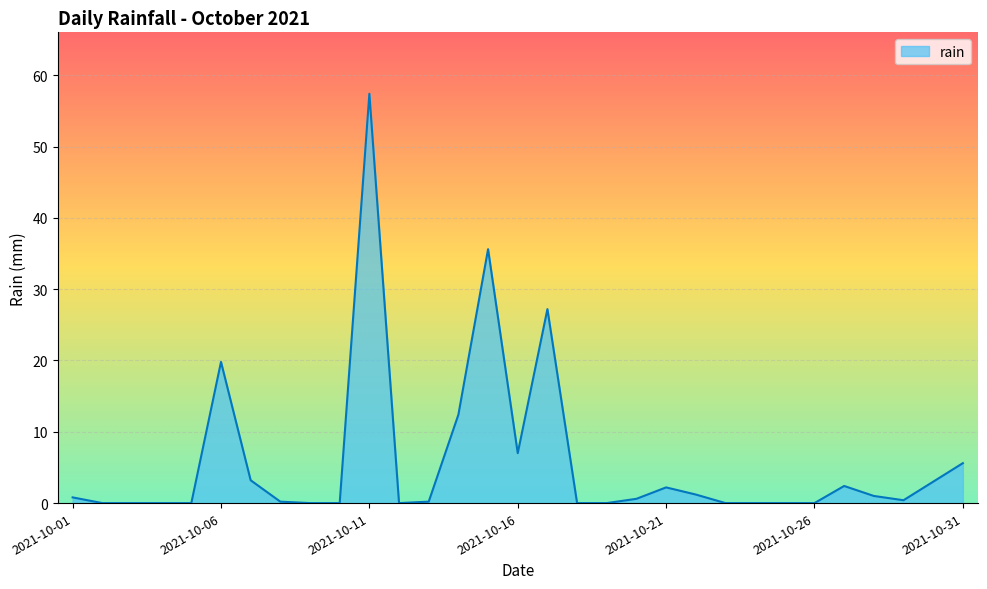

What is the greatest value displayed?

57.4